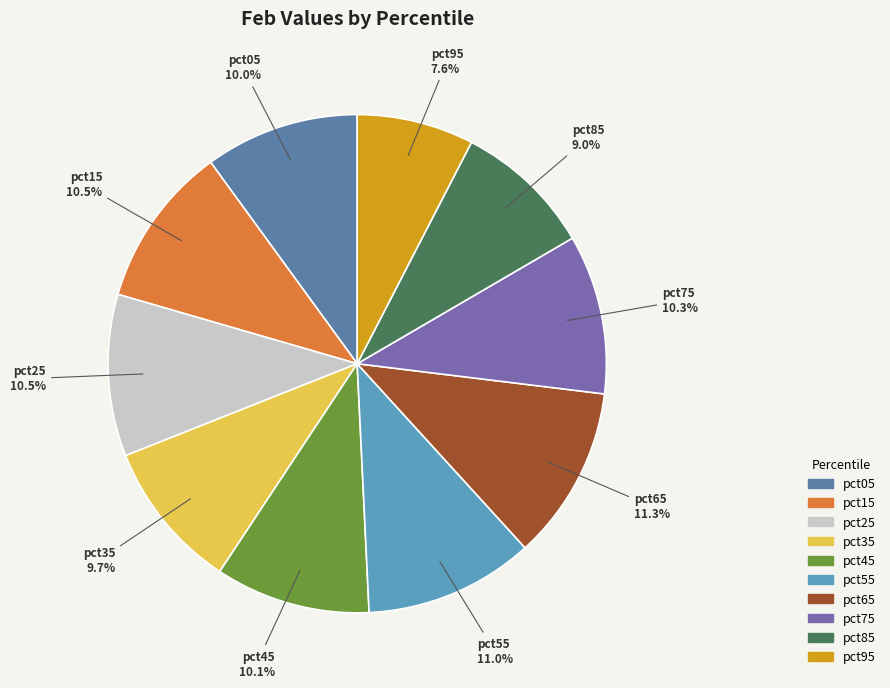

True or false: pct05 accounts for 16% of the total.

False